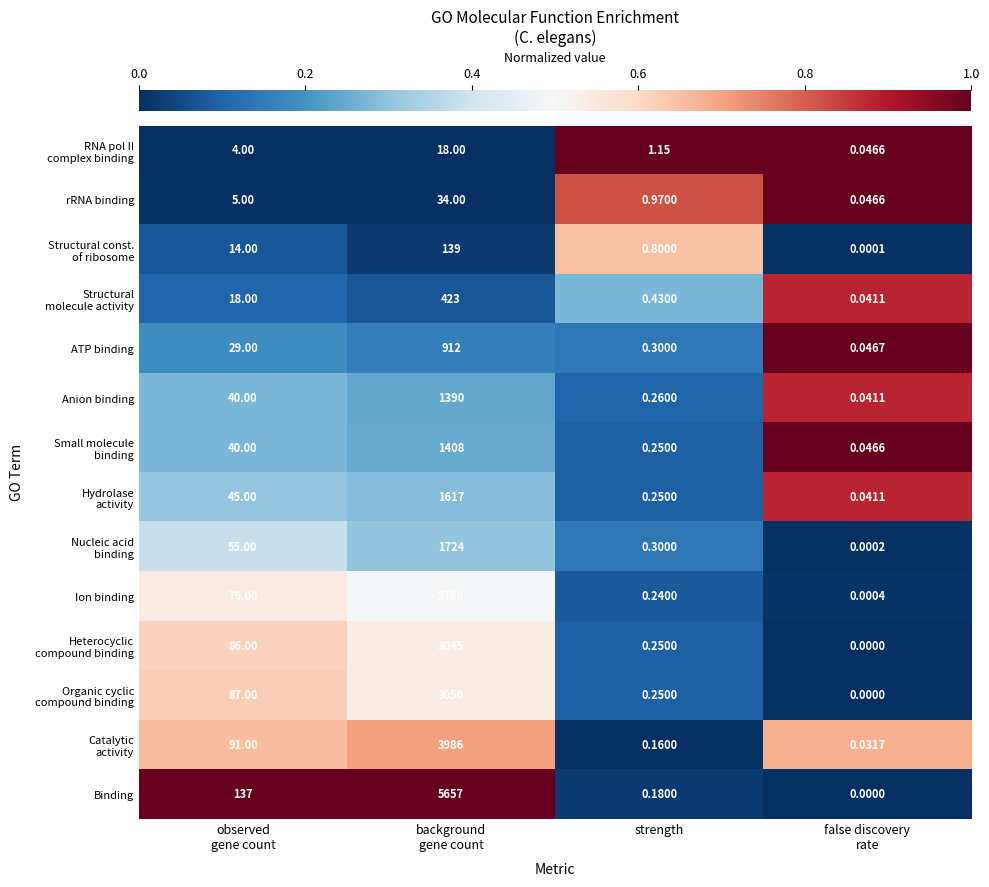

What is the total value across all series at observed
gene count?

727.0